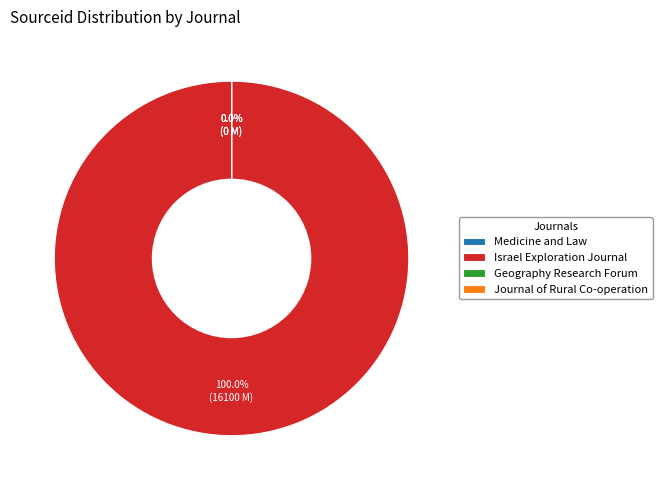

What is the largest slice in the pie chart?

Israel Exploration Journal